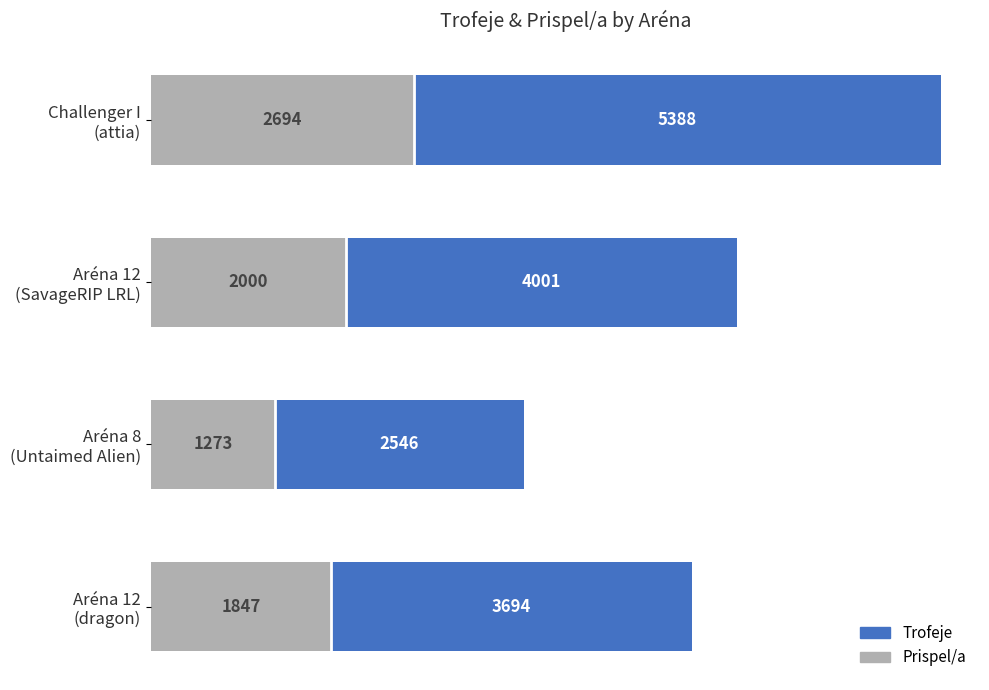

Rank the categories by Prispel/a value from highest to lowest.

Challenger I
(attia), Aréna 12
(SavageRIP LRL), Aréna 12
(dragon), Aréna 8
(Untaimed Alien)